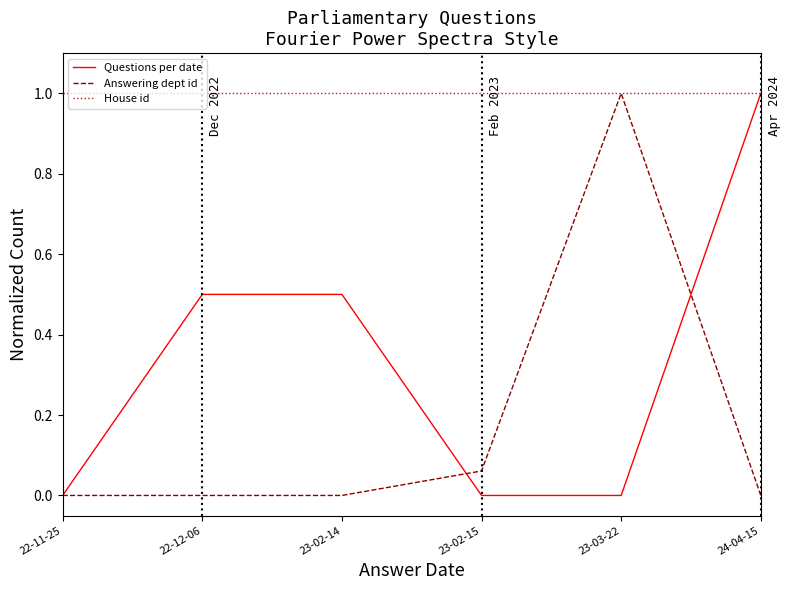

What position from the right is 22-12-06?

5